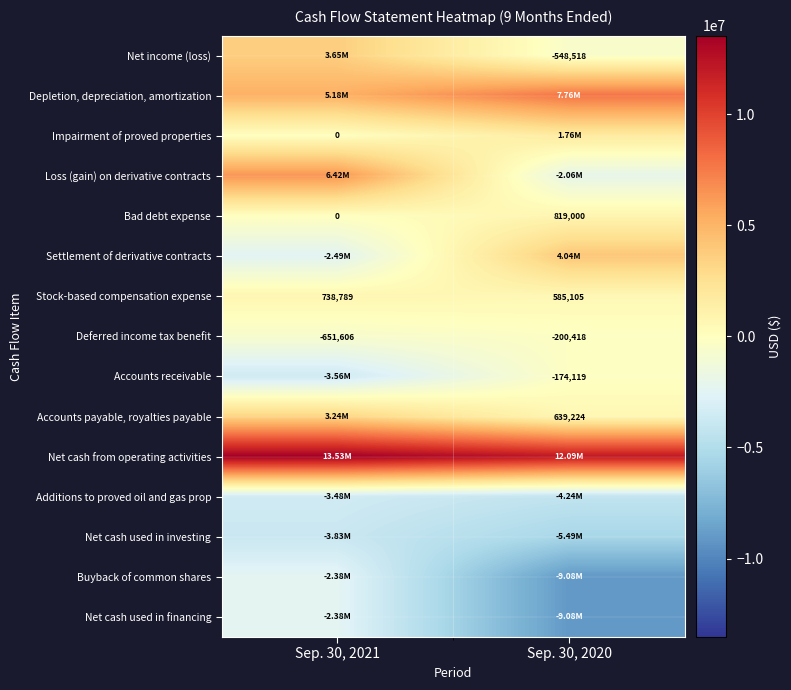

What is the sum of the Deferred income tax benefit values at Sep. 30, 2021 and Sep. 30, 2020?

-852024